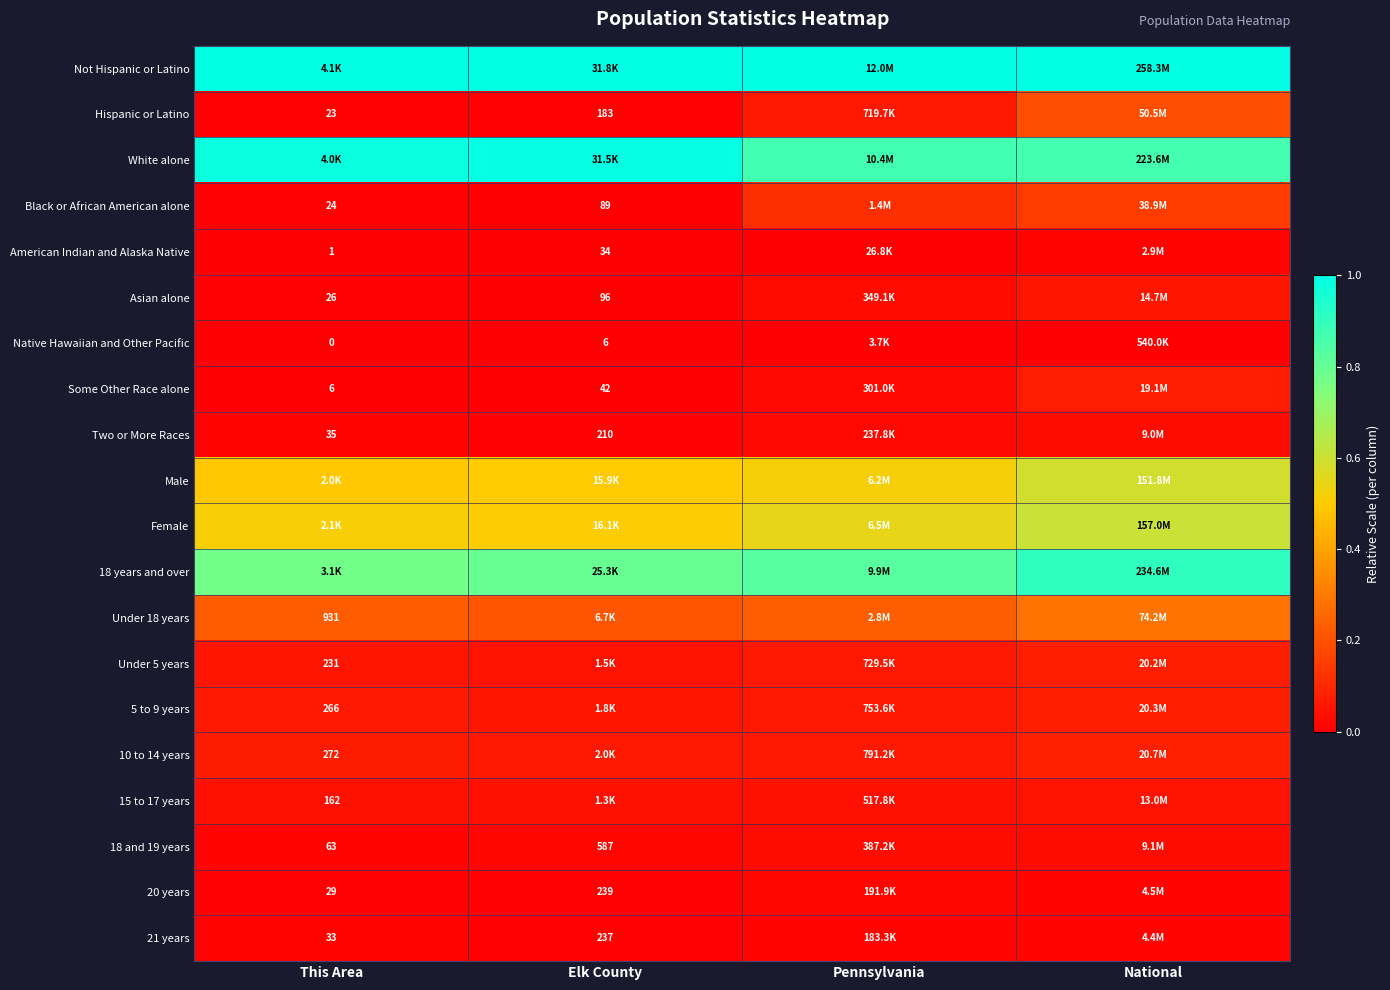

Rank the series at Pennsylvania from lowest to highest value.

Native Hawaiian and Other Pacific, American Indian and Alaska Native, 21 years, 20 years, Two or More Races, Some Other Race alone, Asian alone, 18 and 19 years, 15 to 17 years, Hispanic or Latino, Under 5 years, 5 to 9 years, 10 to 14 years, Black or African American alone, Under 18 years, Male, Female, 18 years and over, White alone, Not Hispanic or Latino